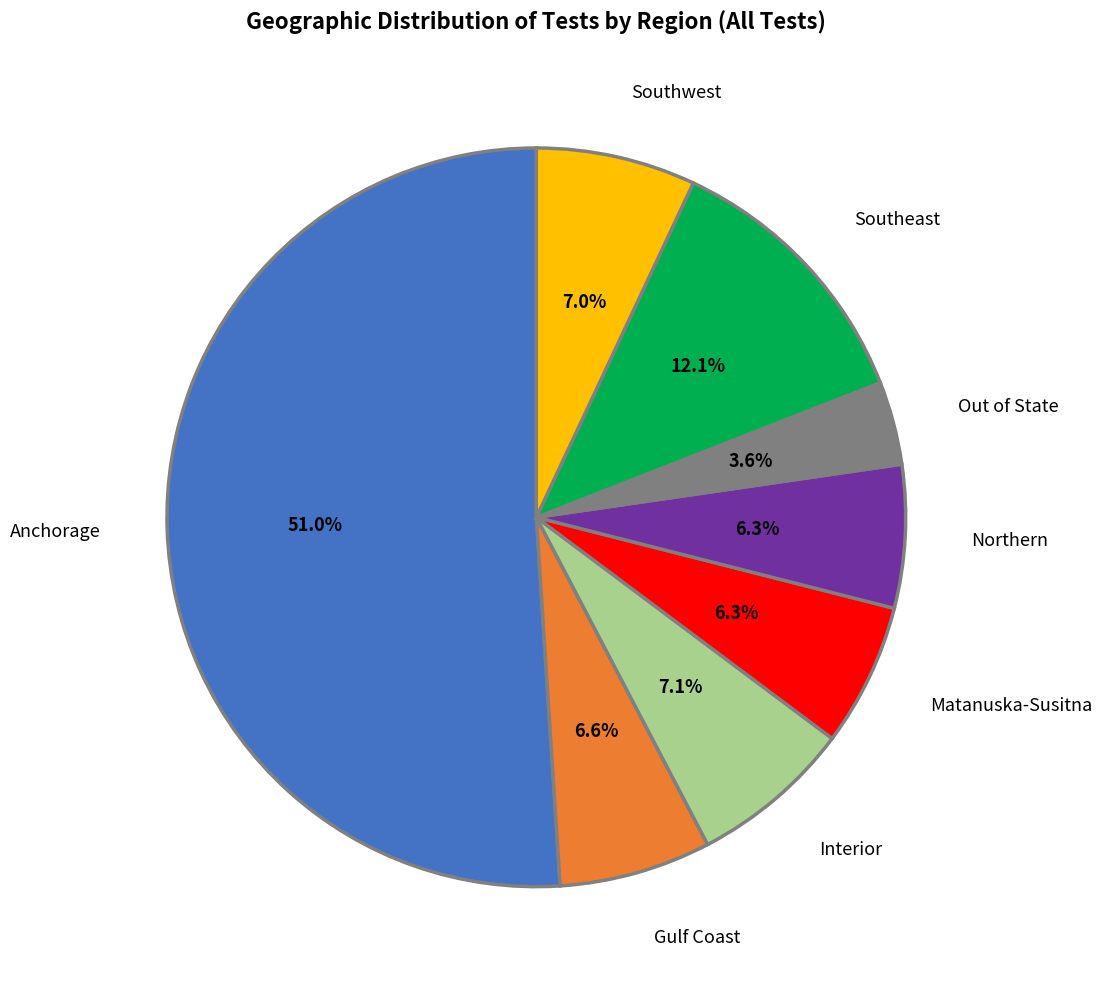

What is the ratio of the value at Southeast to the value at Anchorage?

0.2